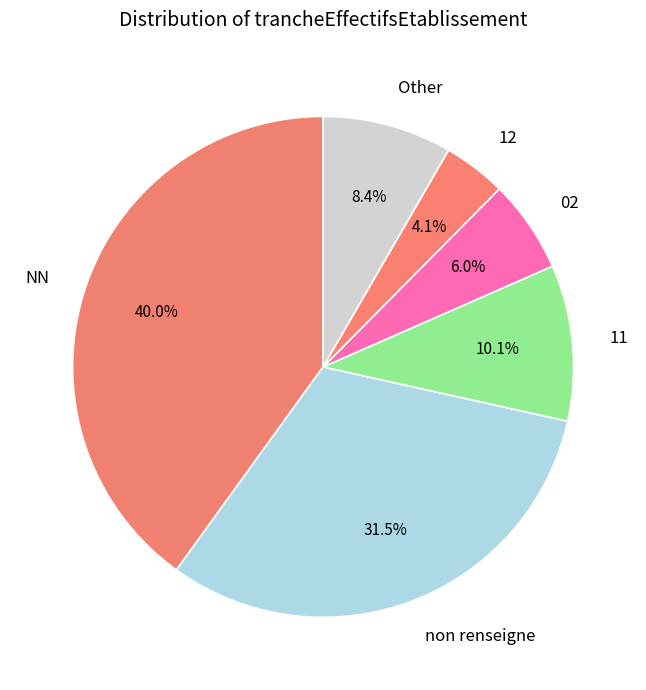

Which category has the biggest portion of the pie?

NN